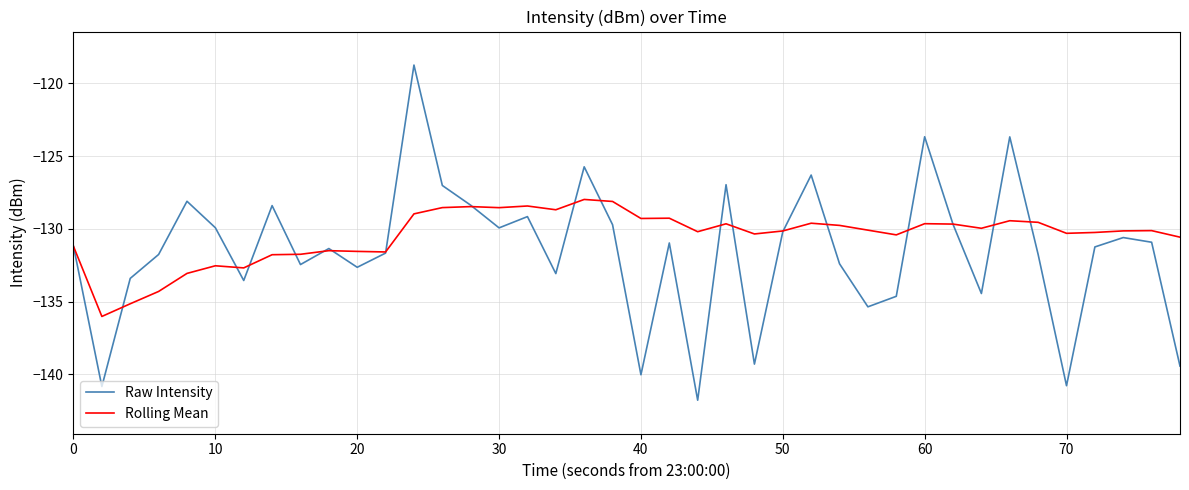

List the series in order of their peak value, lowest first.

Rolling Mean, Raw Intensity